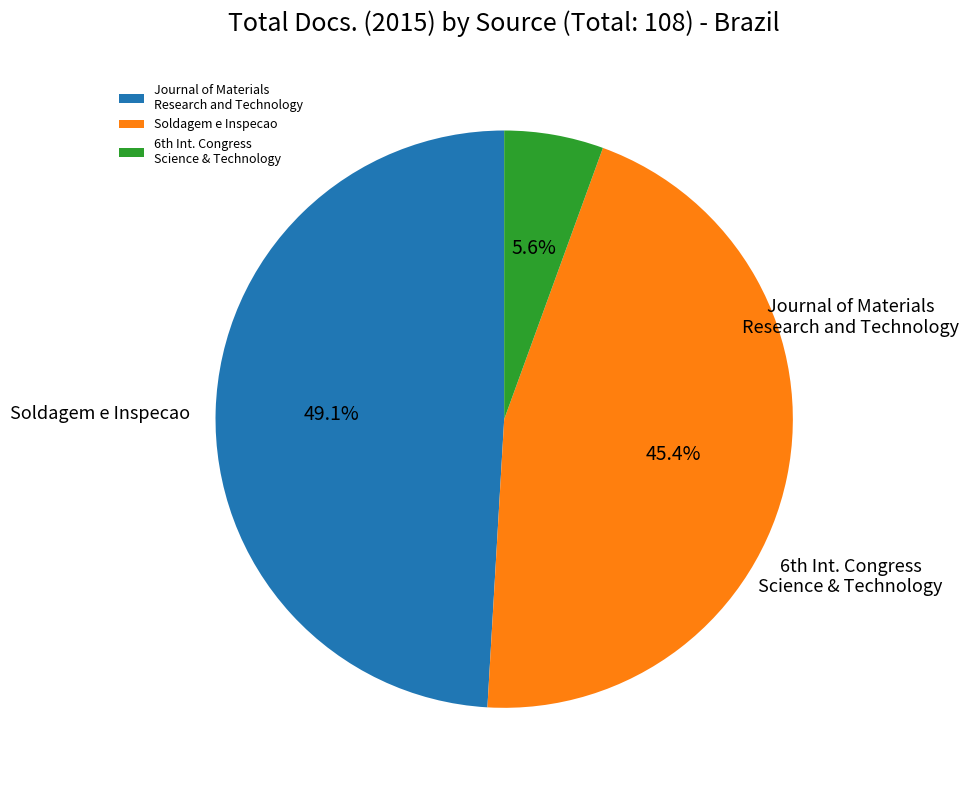

How many segments does this pie chart have?

3